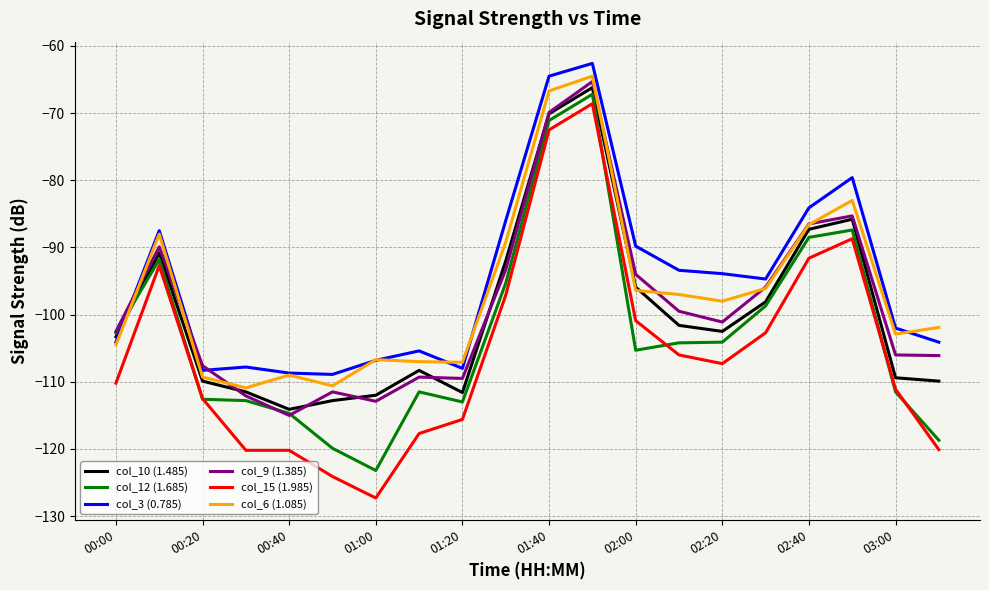

What is the difference between the maximum and minimum values in the col_6 (1.085) series?

46.4